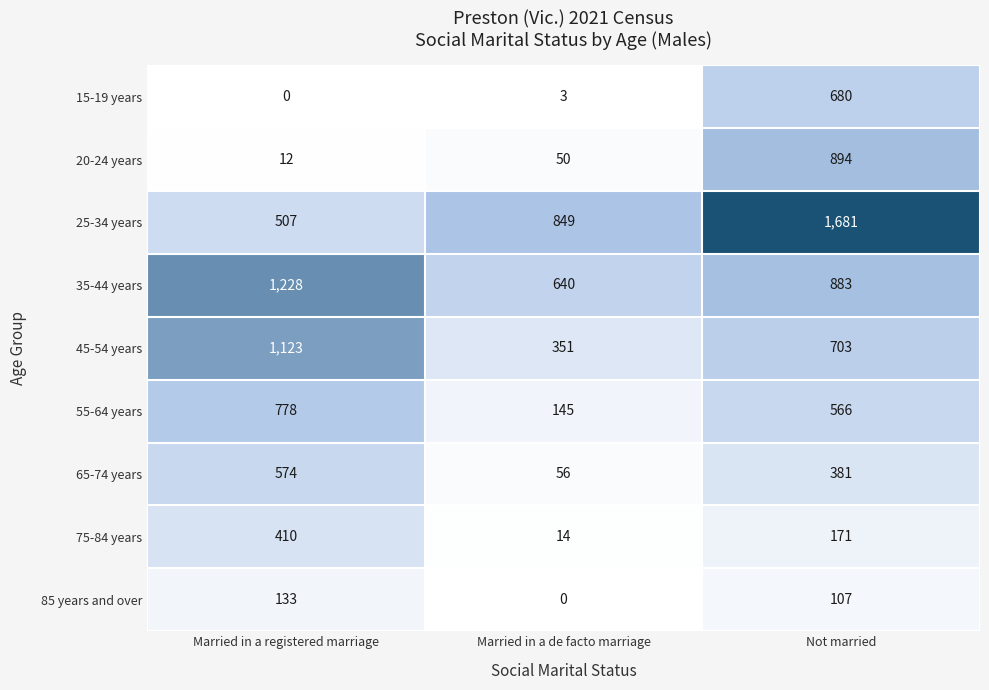

Count the number of data series in this chart.

9